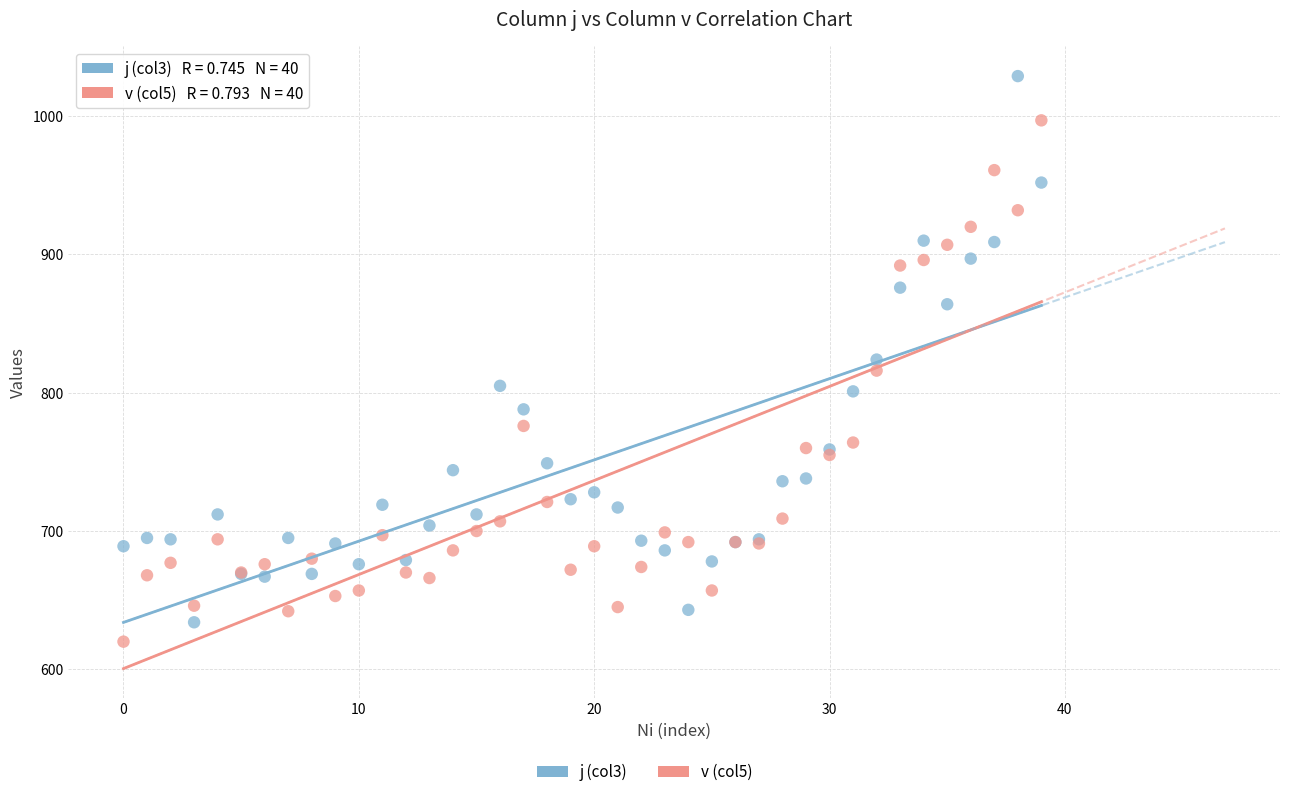

In the j (col3) series, what Y value is closest to 831?

824